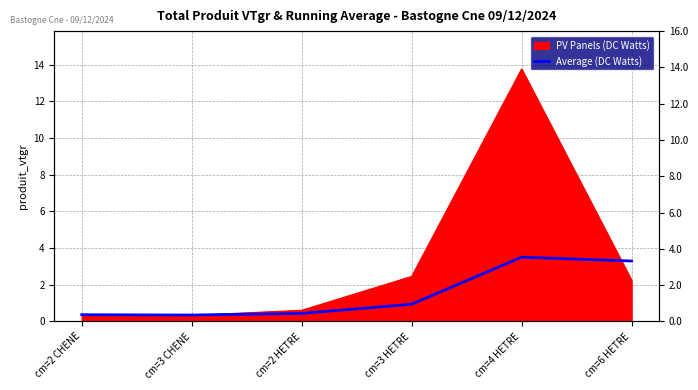

Rank the categories by value from highest to lowest.

cm=4 HETRE, cm=6 HETRE, cm=3 HETRE, cm=2 HETRE, cm=2 CHENE, cm=3 CHENE